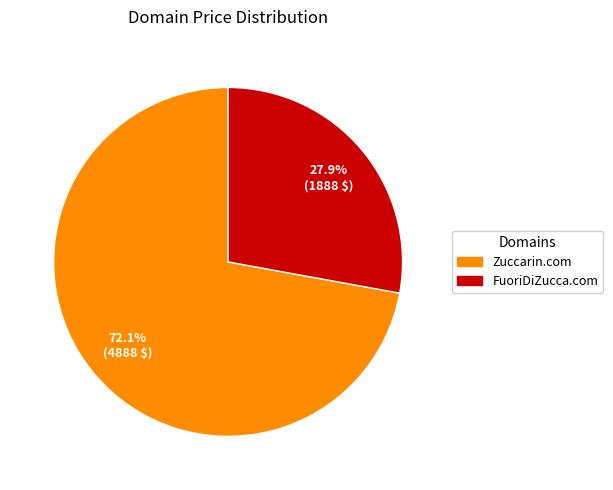

To the nearest percent, what is the combined percentage of FuoriDiZucca.com and Zuccarin.com?

100%